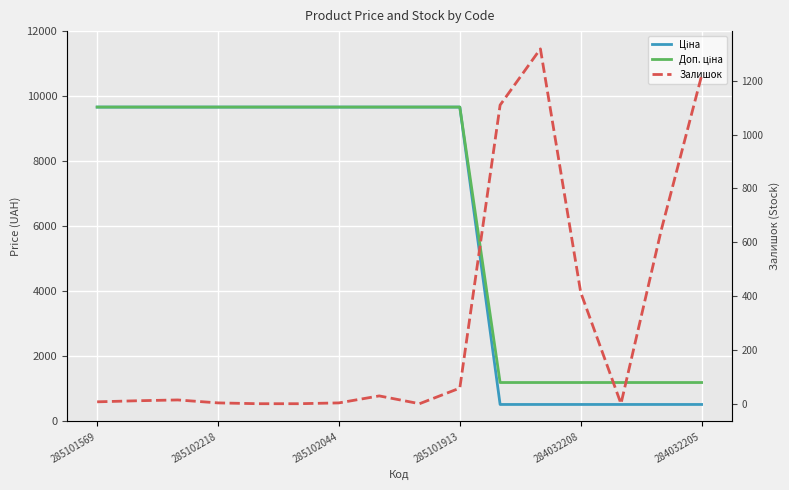

How many lines are shown in the chart?

3